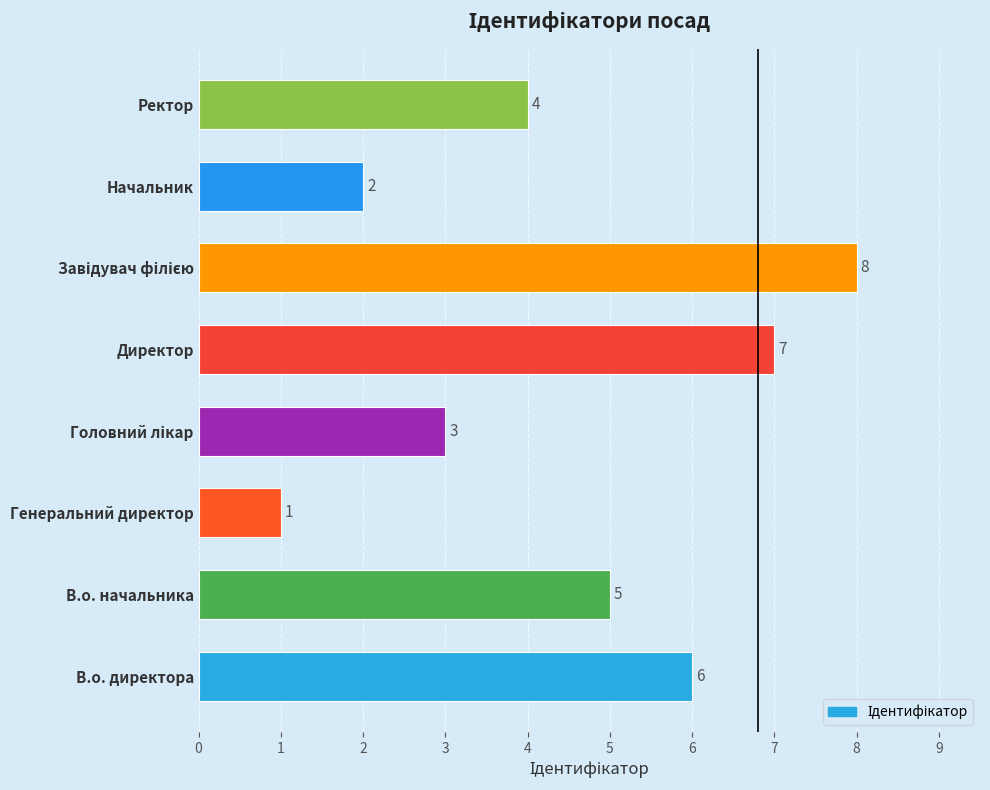

The chart shows a value of 6 at В.о. директора. True or false?

True